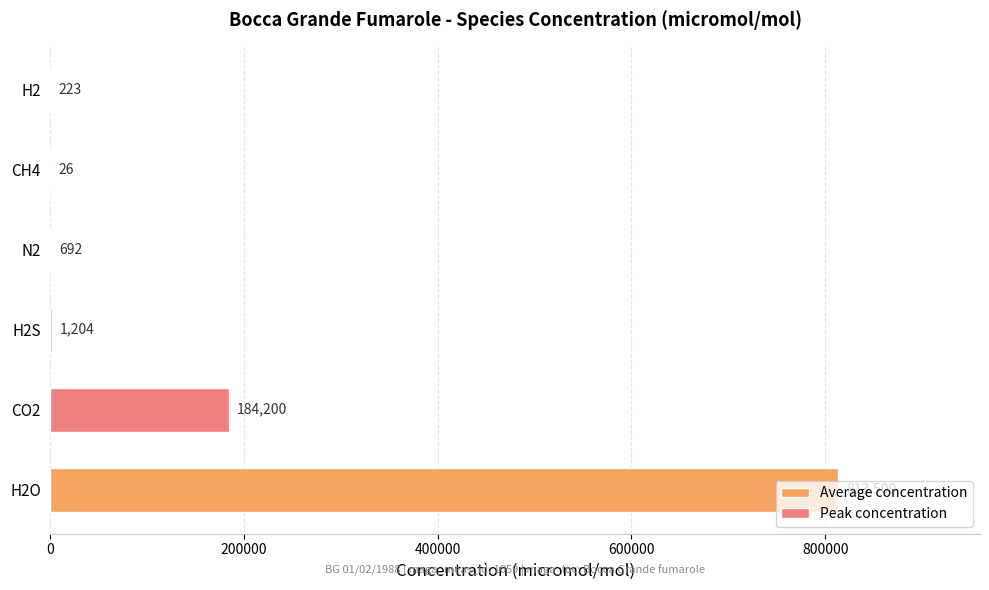

What is the sum of all values?

999845